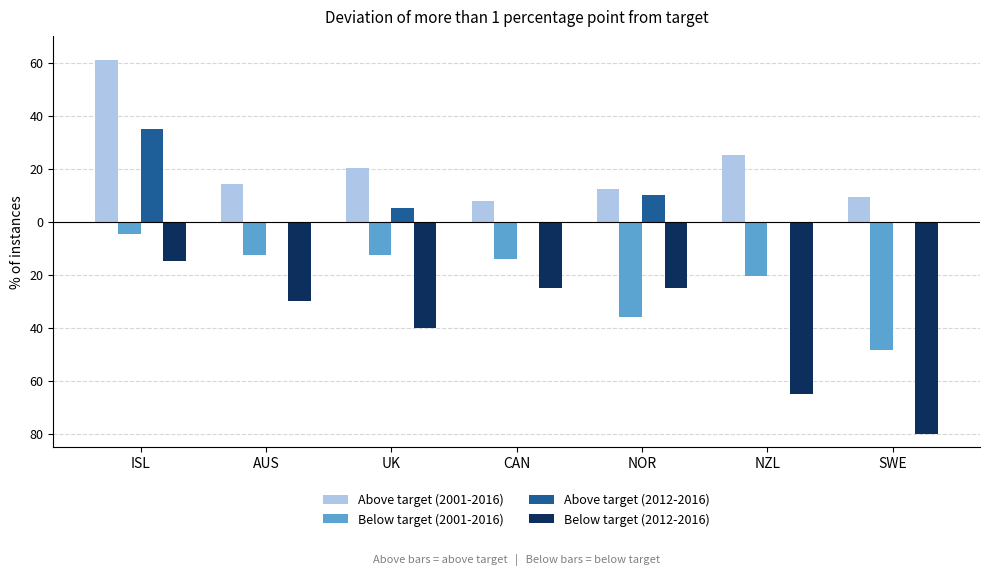

What are all the series names shown in the legend?

Above target (2001-2016), Below target (2001-2016), Above target (2012-2016), Below target (2012-2016)